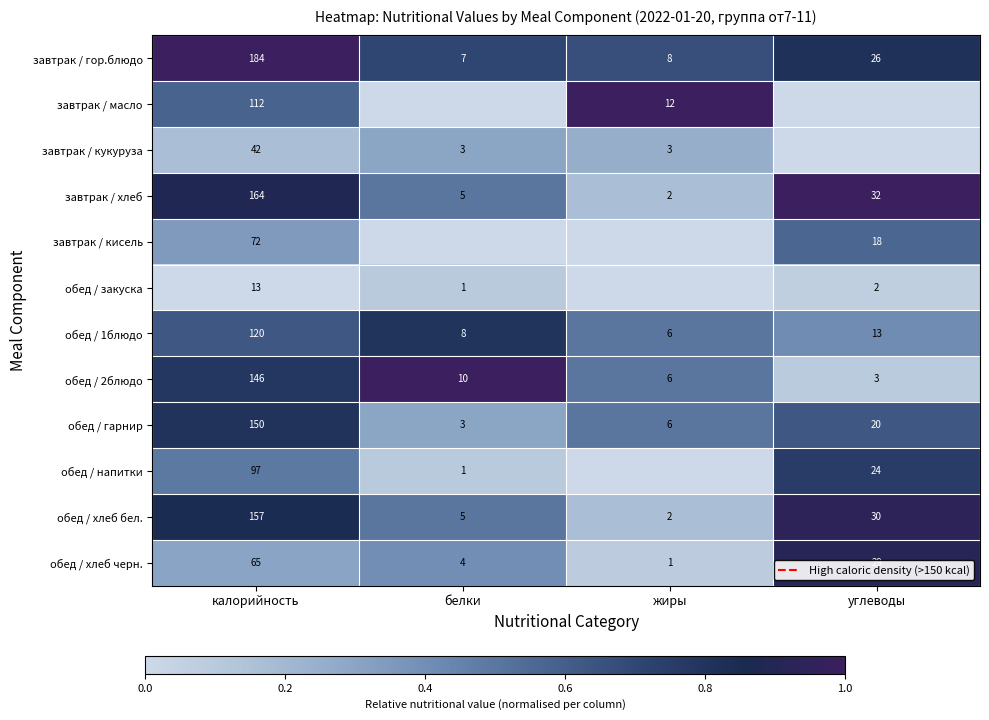

Which category has the highest value in the обед / 2блюдо series?

калорийность